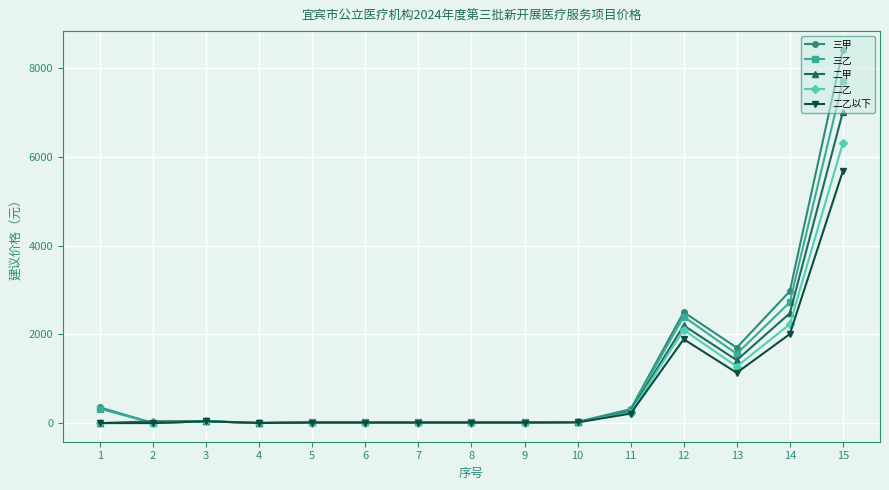

How many lines are shown in the chart?

5